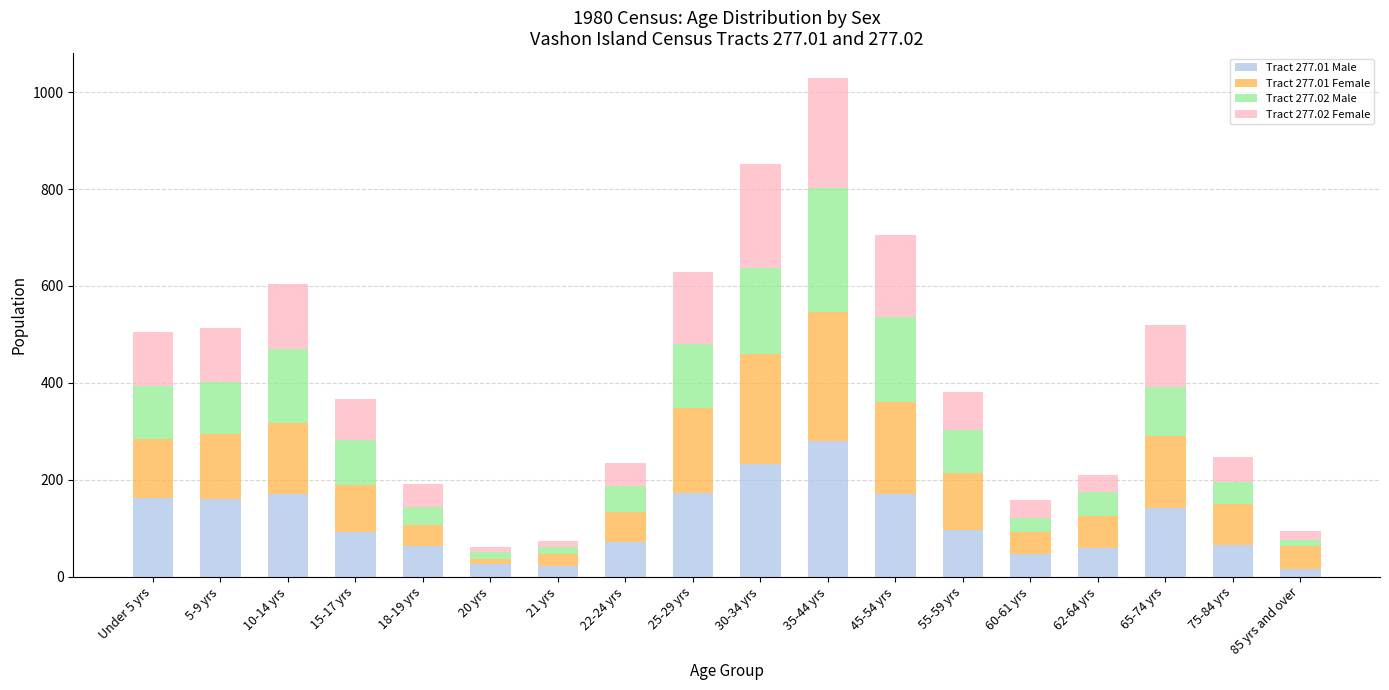

At which category is the sum across all series the highest?

35-44 yrs